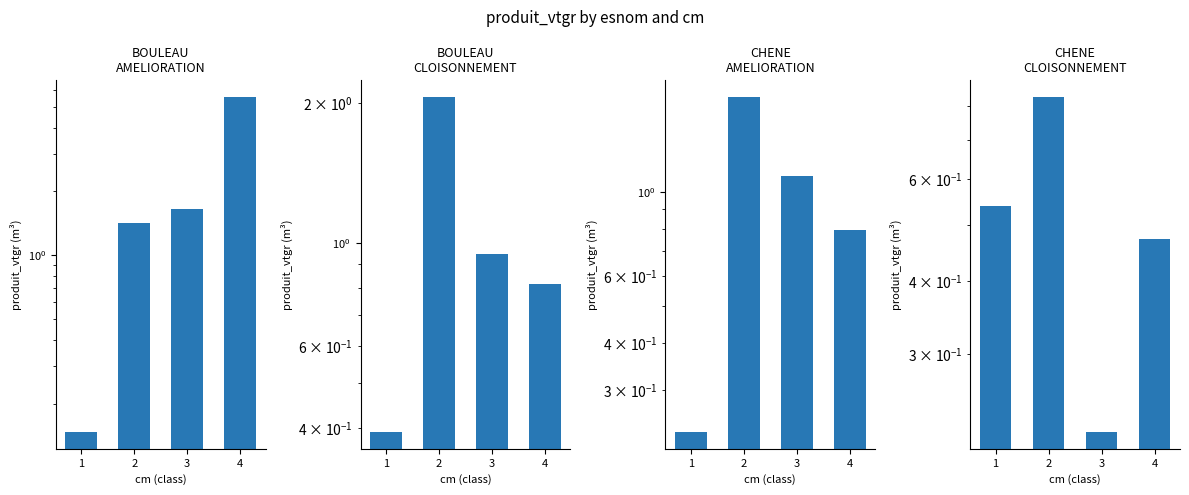

How many distinct data groups are displayed?

4